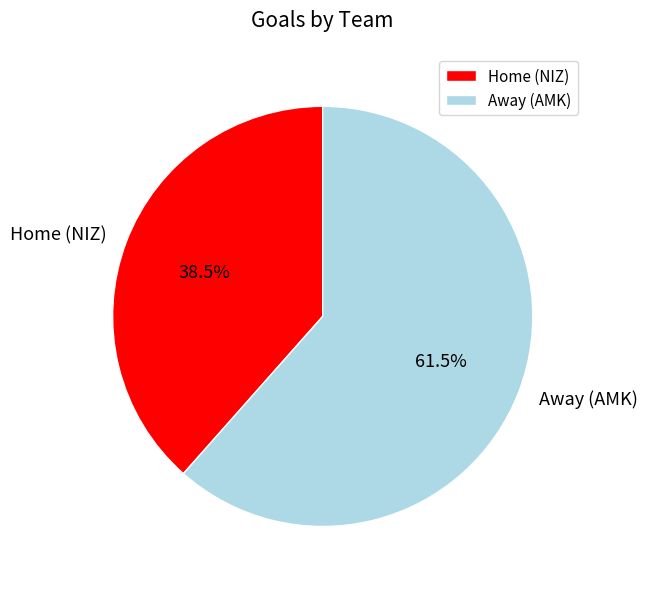

To the nearest percent, what is the average slice percentage?

50%